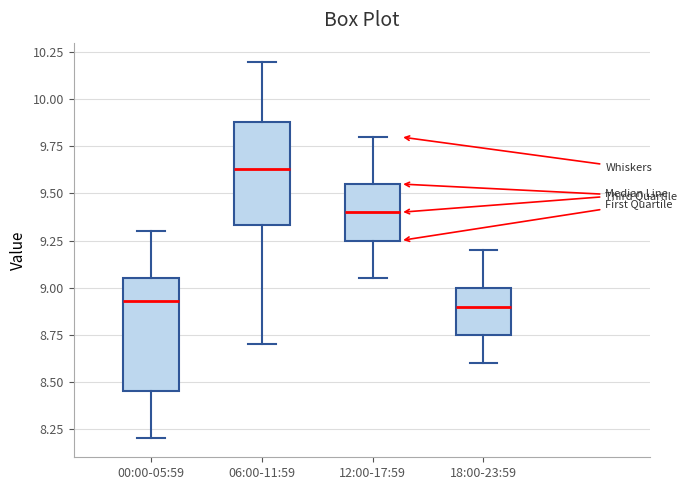

Where is the upper edge of the box for 00:00-05:59 on the y-axis? The values are not printed on the chart, so give them approximately, as read against the axis.

9.05